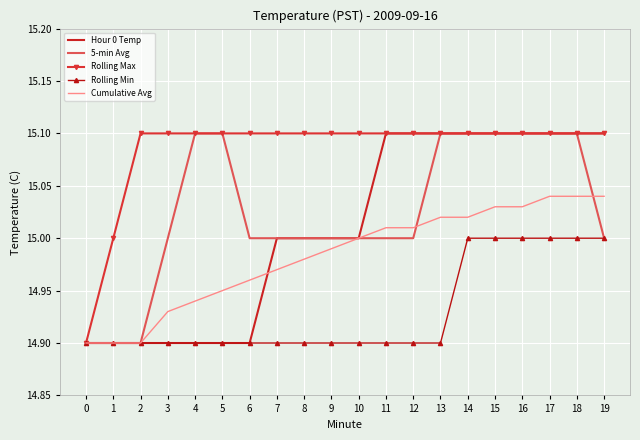

Count the 5-min Avg values in the range 15 to 16.

17